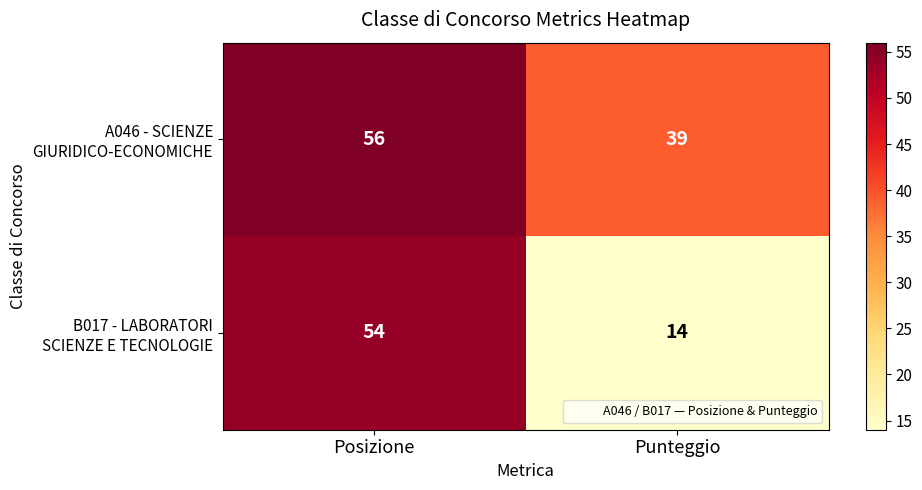

At which category is the sum across all series the highest?

Posizione